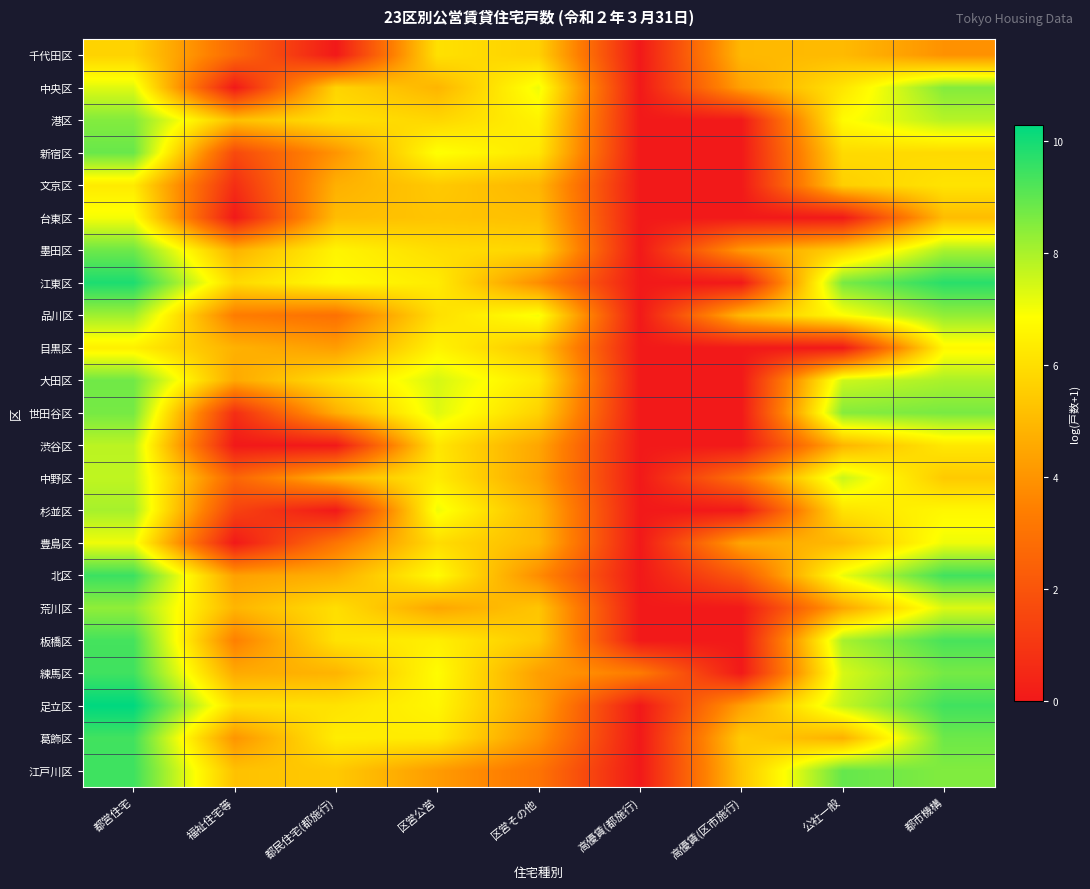

Which series has the widest spread of values?

足立区